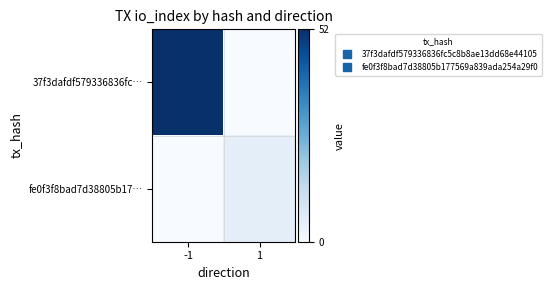

Rank the series at -1 from highest to lowest value.

37f3dafdf579336836fc…, fe0f3f8bad7d38805b17…